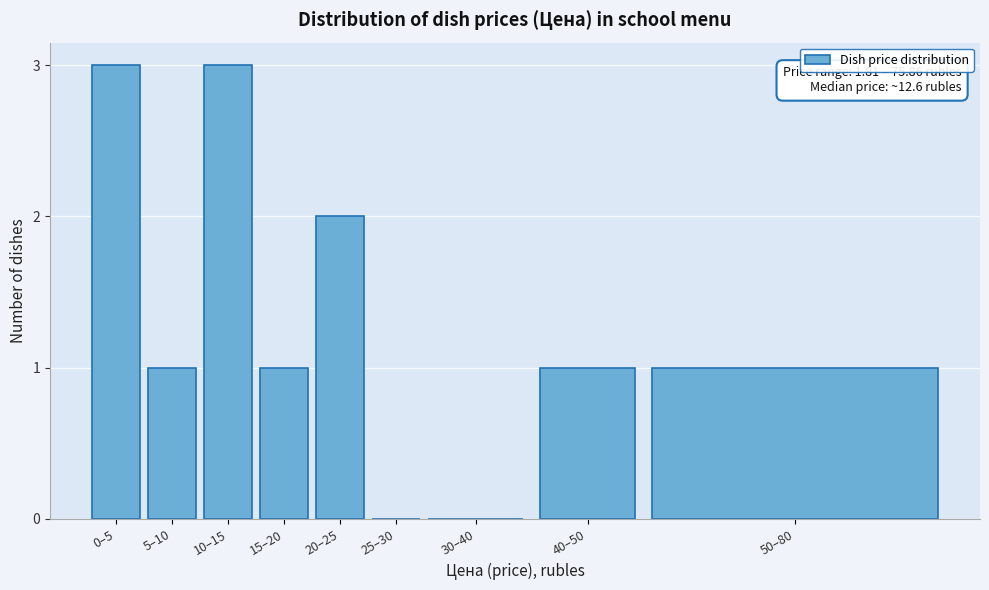

Reading right to left, extract all data points from this chart.

50–80=1	40–50=1	30–40=0	25–30=0	20–25=2	15–20=1	10–15=3	5–10=1	0–5=3